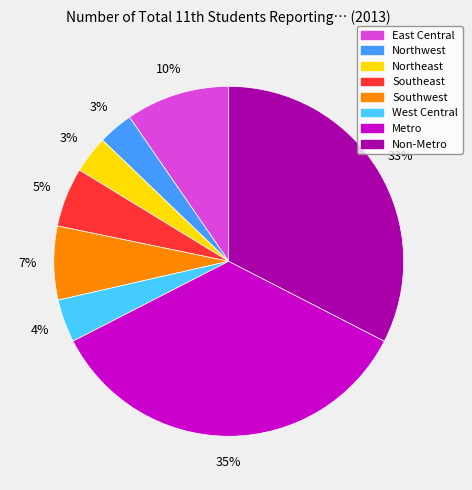

Count the number of slices in the pie.

8